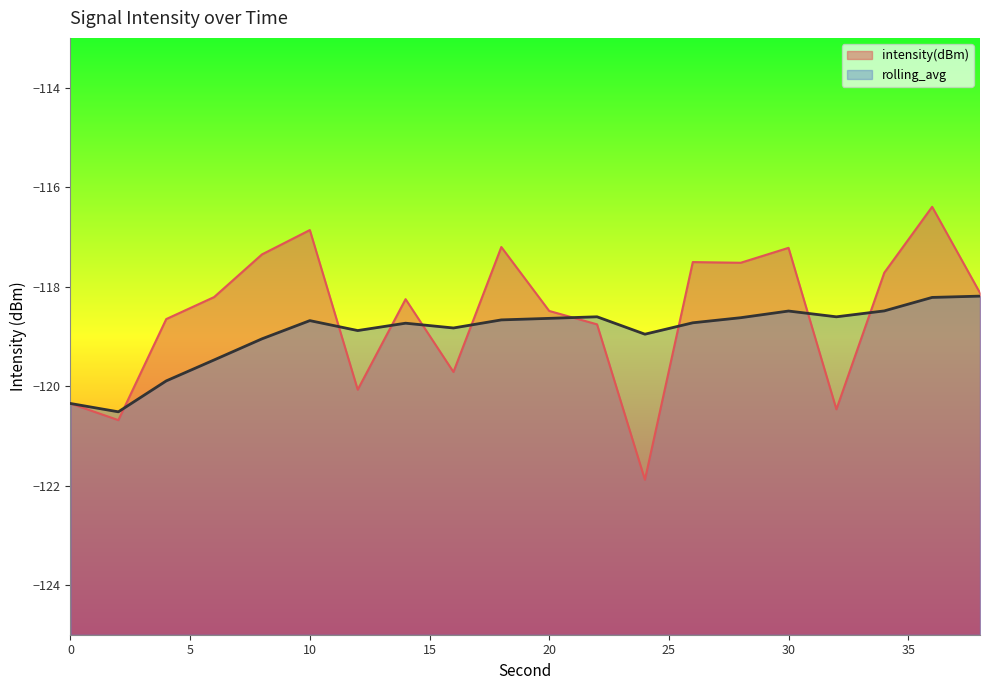

Rank the series by their maximum value, from lowest to highest.

rolling_avg, intensity(dBm)